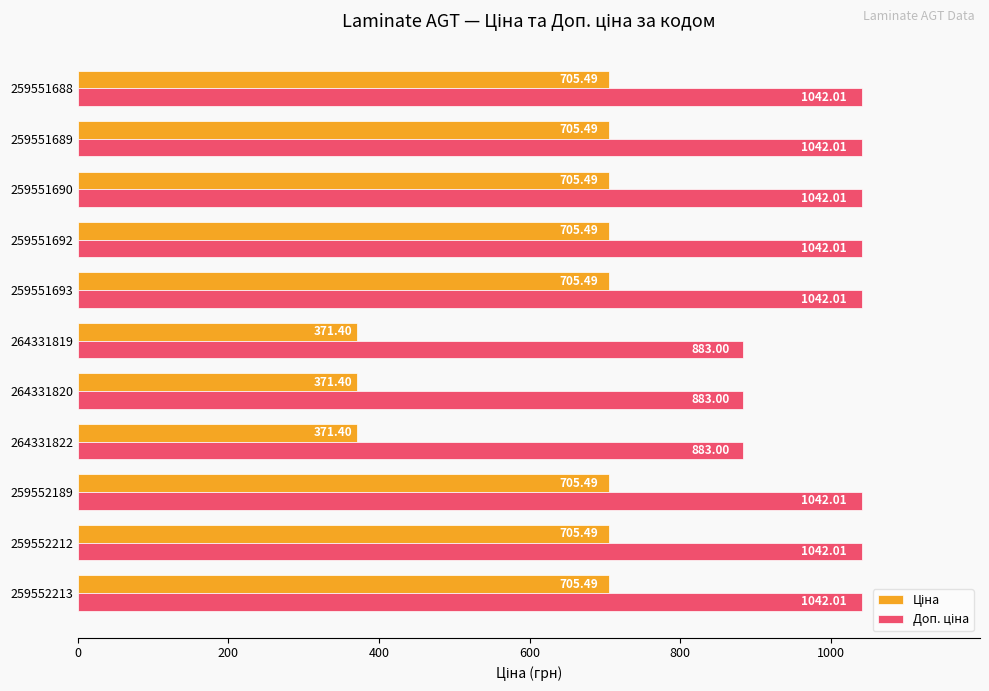

At how many categories does at least one series exceed 711?

11